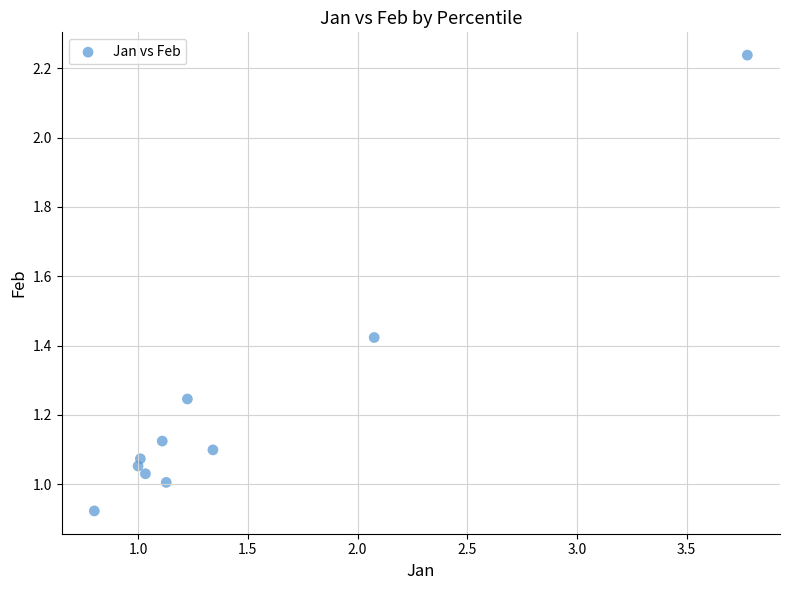

What is the range of Y values (max minus min)?

1.3